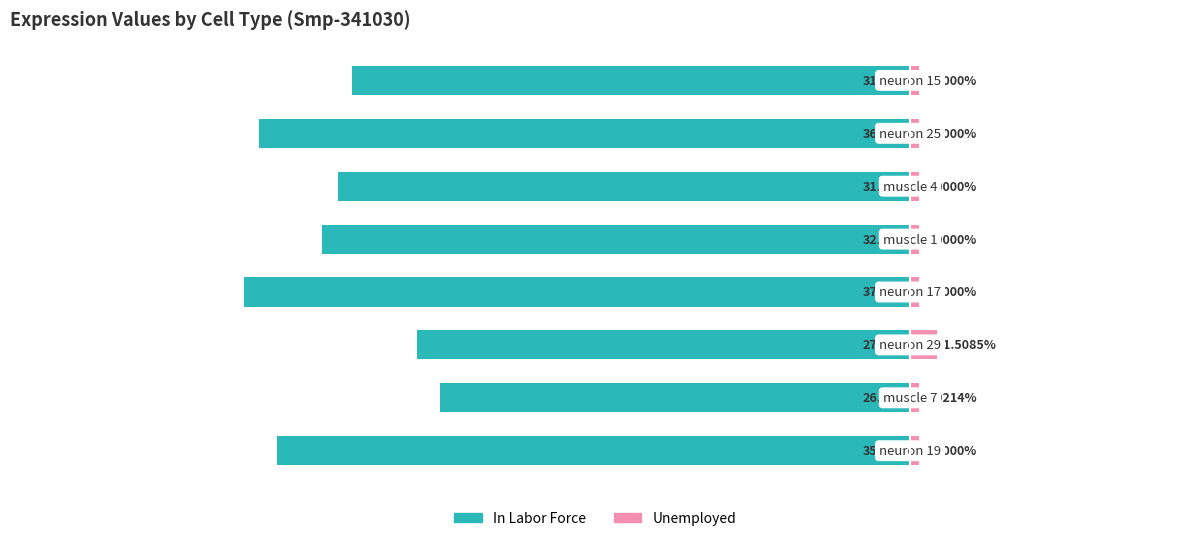

Where does the In Labor Force series first go above -31?

1